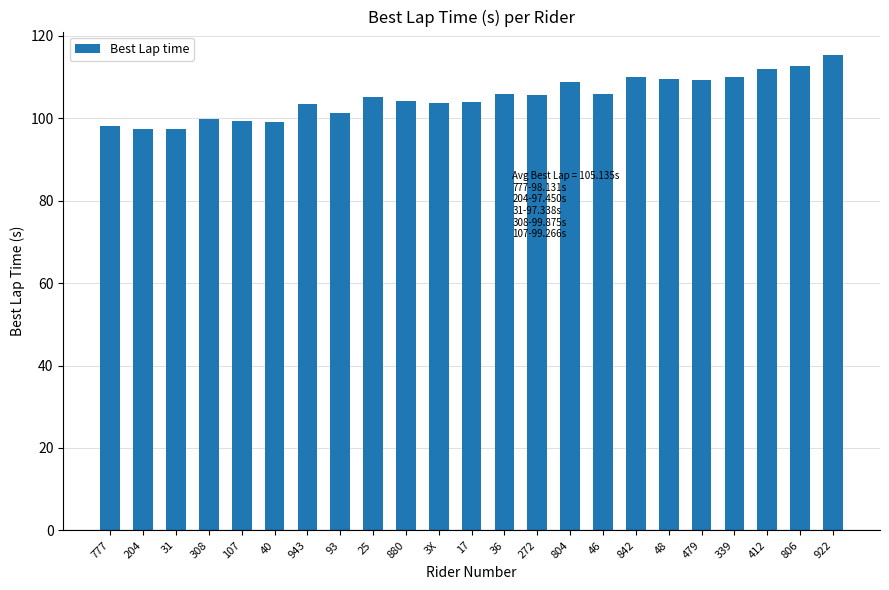

What is the change in value from 777 to 804?

+10.6